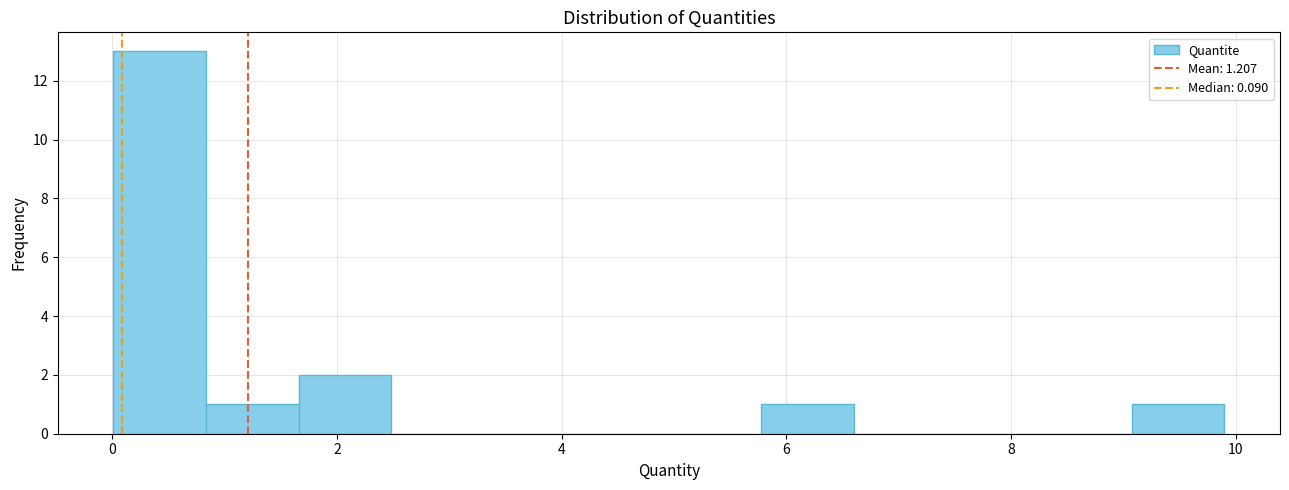

Over which range of the x-axis is the bar tallest?

0.0 to 0.8